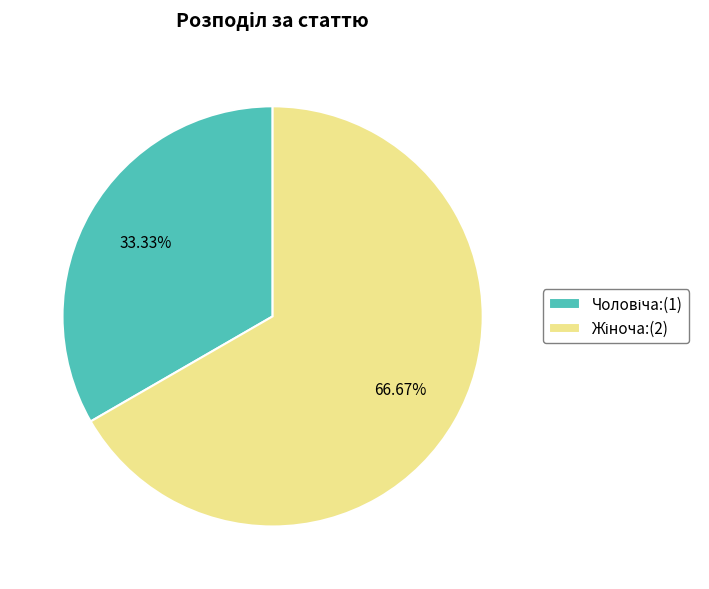

Does any single category account for the majority?

Yes